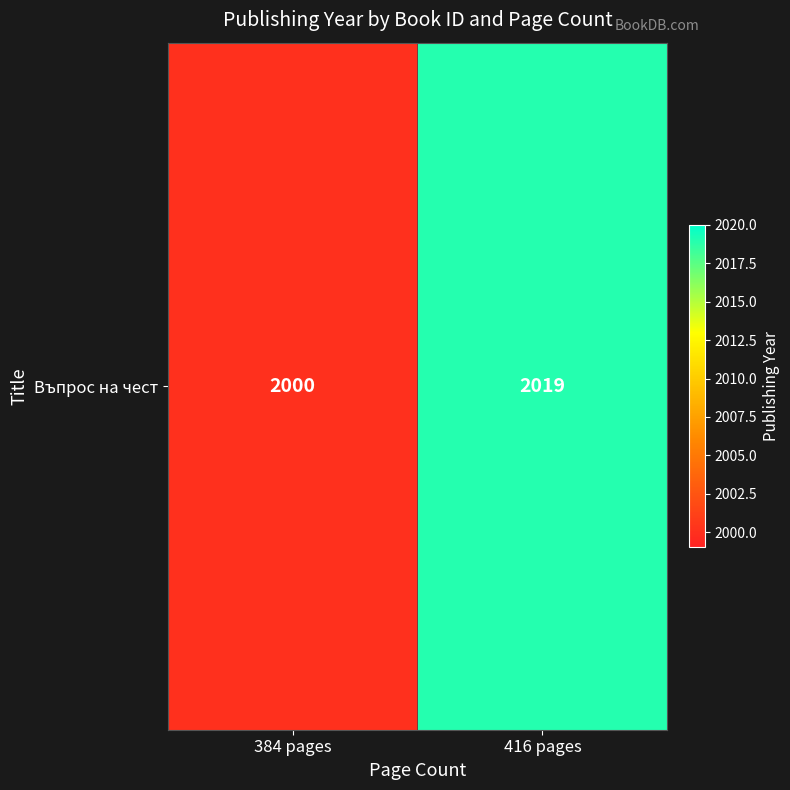

What is the approximate value at 384 pages, to the nearest 10?

2000